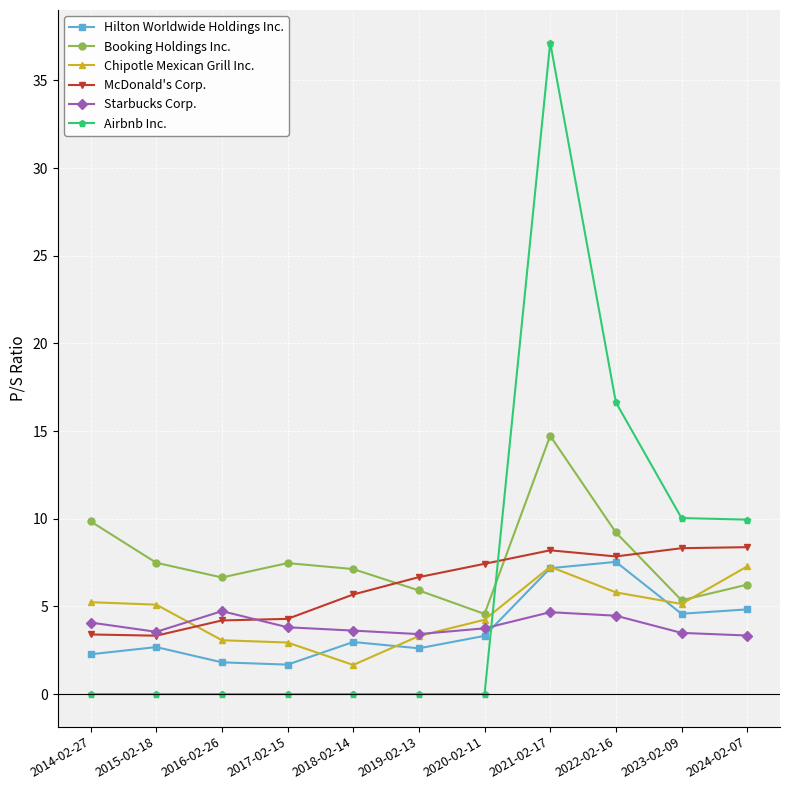

Which series has the widest spread of values?

Airbnb Inc.